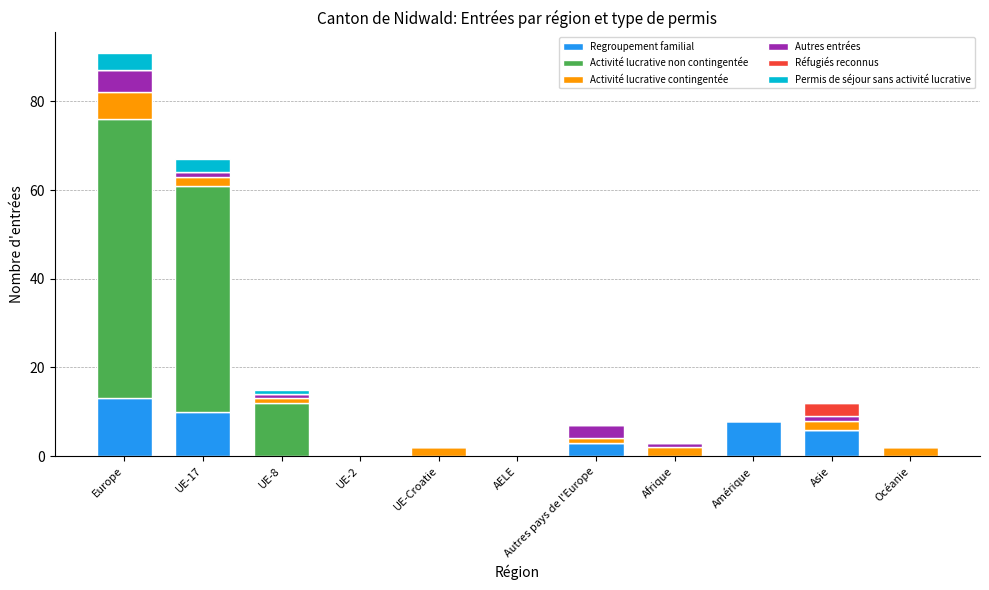

Is it true that Regroupement familial equals 5 at Amérique?

False